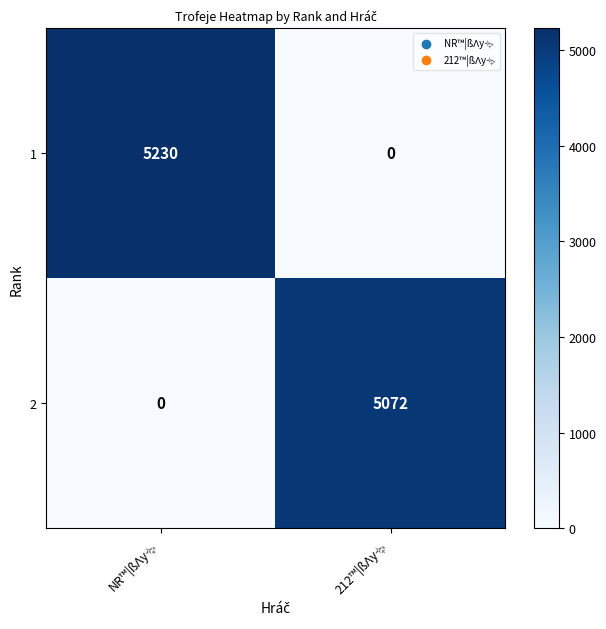

List the series in order of their overall mean, lowest first.

2, 1